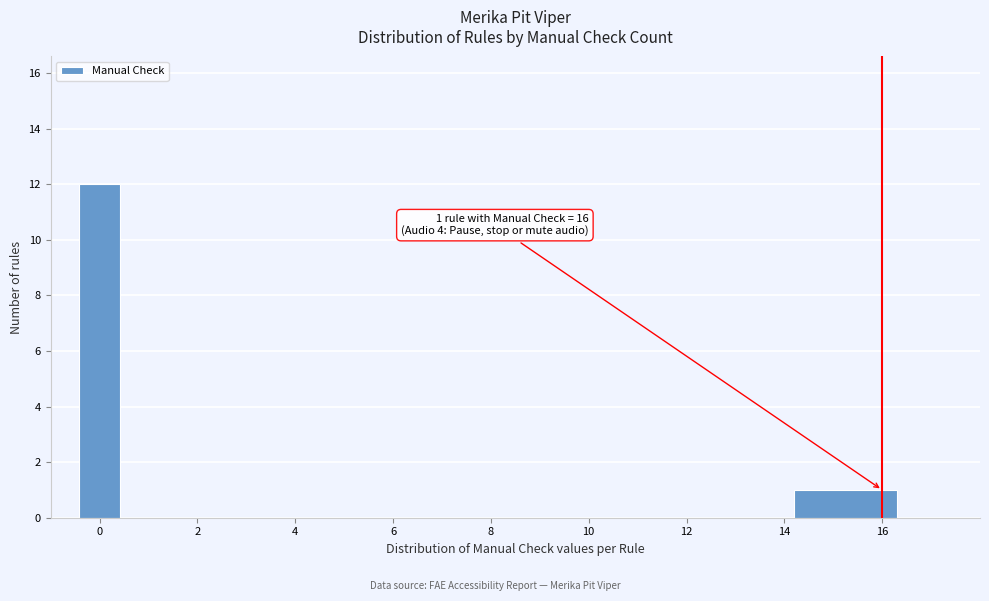

Which range on the x-axis has the tallest bar?

-0.5 to 0.5